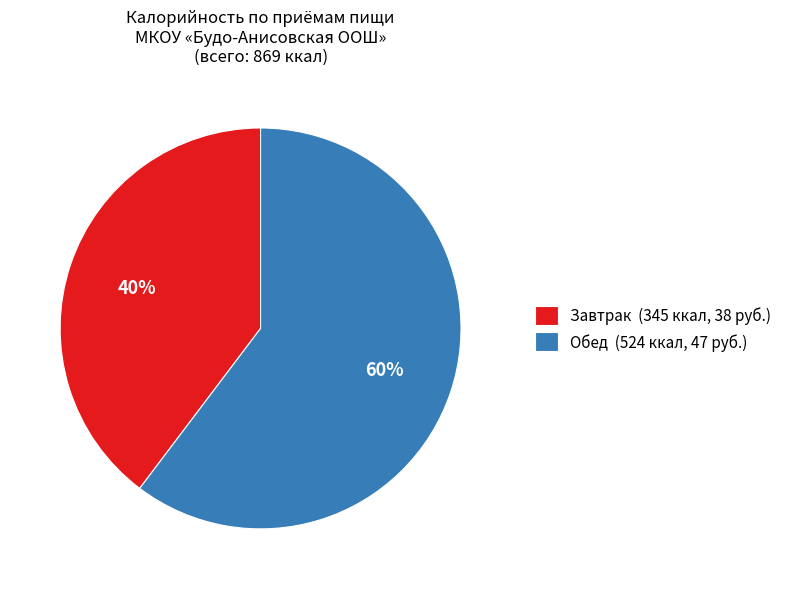

What is the smallest slice in the pie chart?

Завтрак